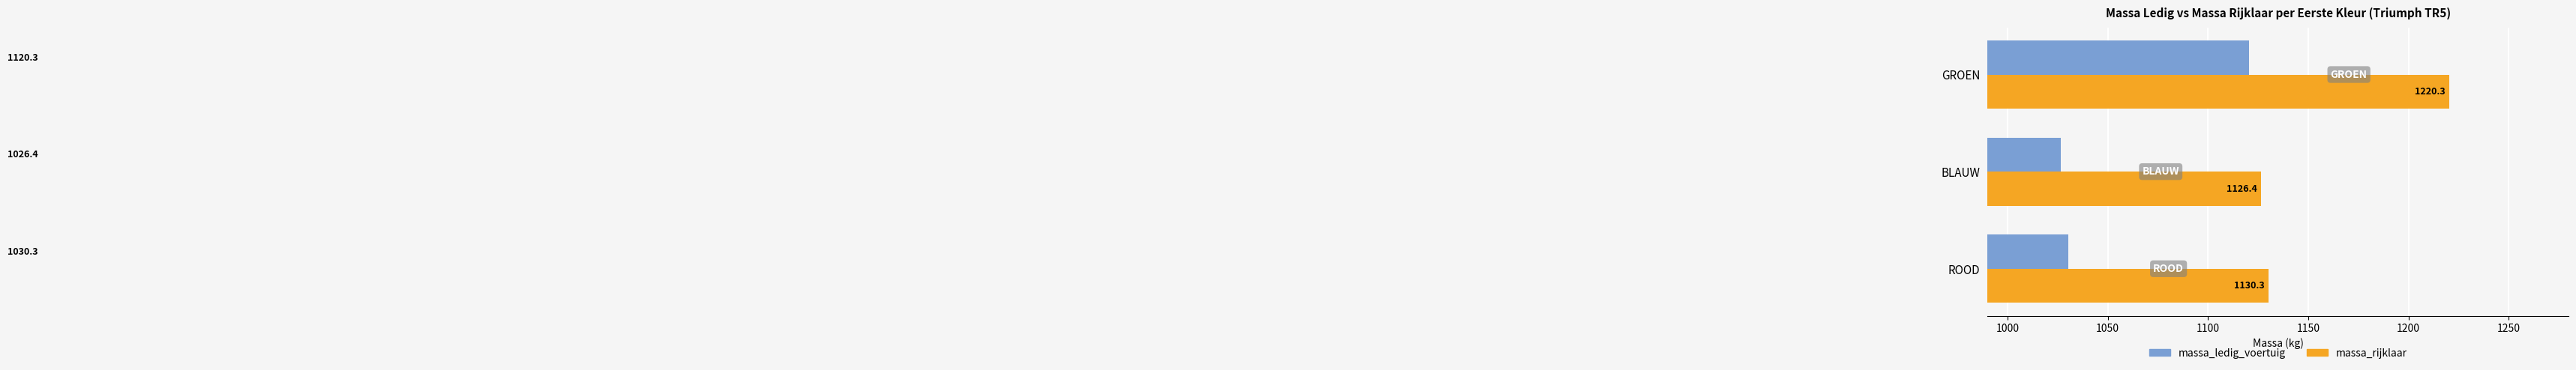

At which label is massa_rijklaar closest to 1173?

ROOD